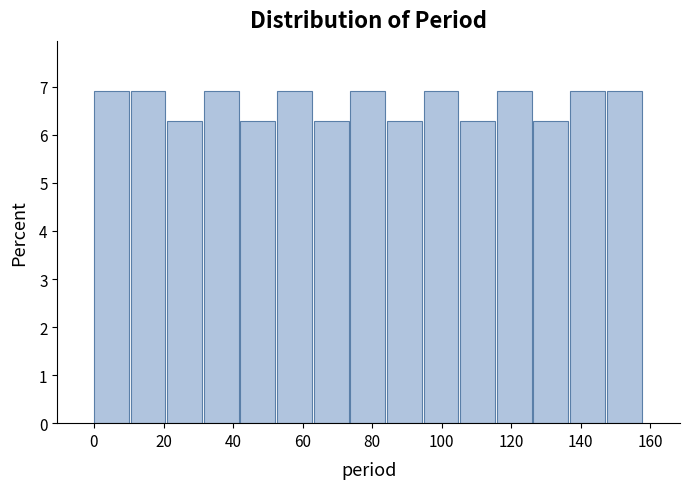

Reading left to right, transcribe this chart: for each bar, give the range it covers on the x-axis and its height. Neither the bar edges nor the heights are printed on the chart, so give them approximately, as read against the axes.

0 to 10: 6.9
10 to 22: 6.9
22 to 32: 6.3
32 to 42: 6.9
42 to 52: 6.3
52 to 64: 6.9
64 to 74: 6.3
74 to 84: 6.9
84 to 94: 6.3
94 to 106: 6.9
106 to 116: 6.3
116 to 126: 6.9
126 to 136: 6.3
136 to 148: 6.9
148 to 158: 6.9